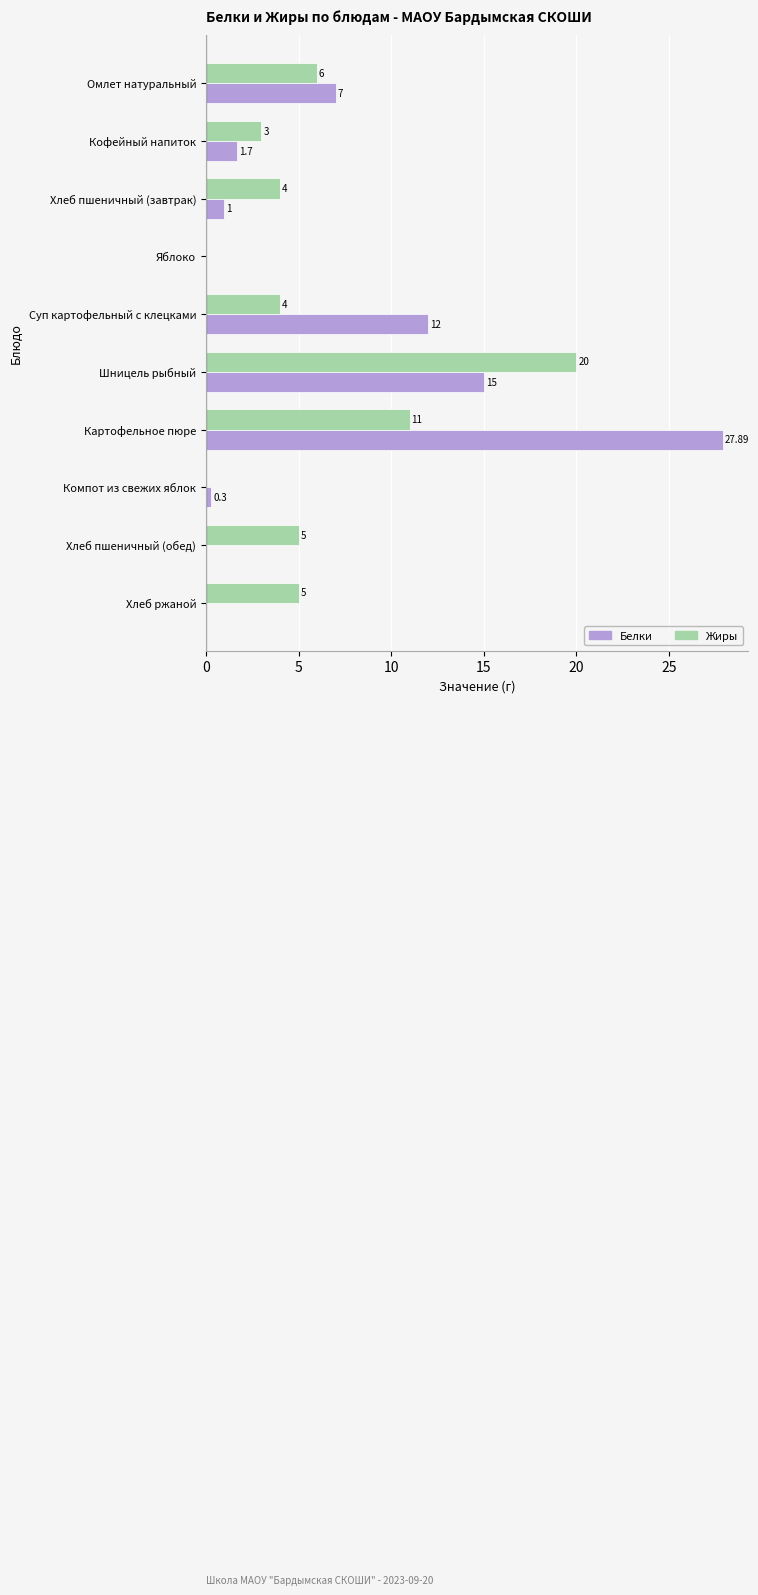

Where is Жиры nearest to the value 10?

Картофельное пюре